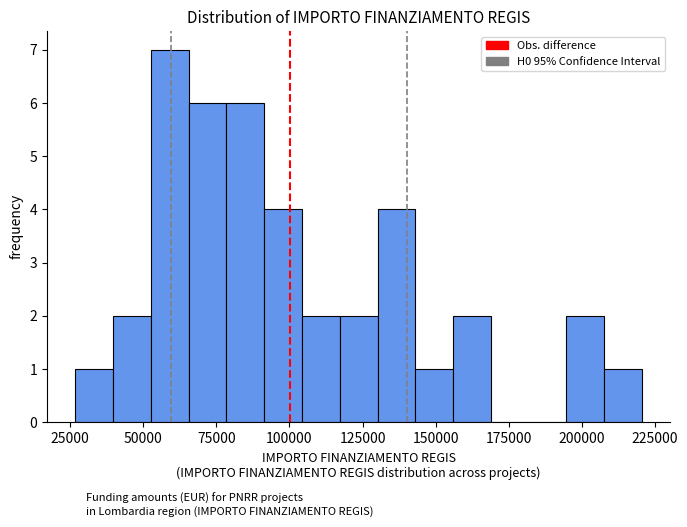

Around what value on the x-axis is the tallest bar? Give the approximate position of its centre, as read against the axis.

60000